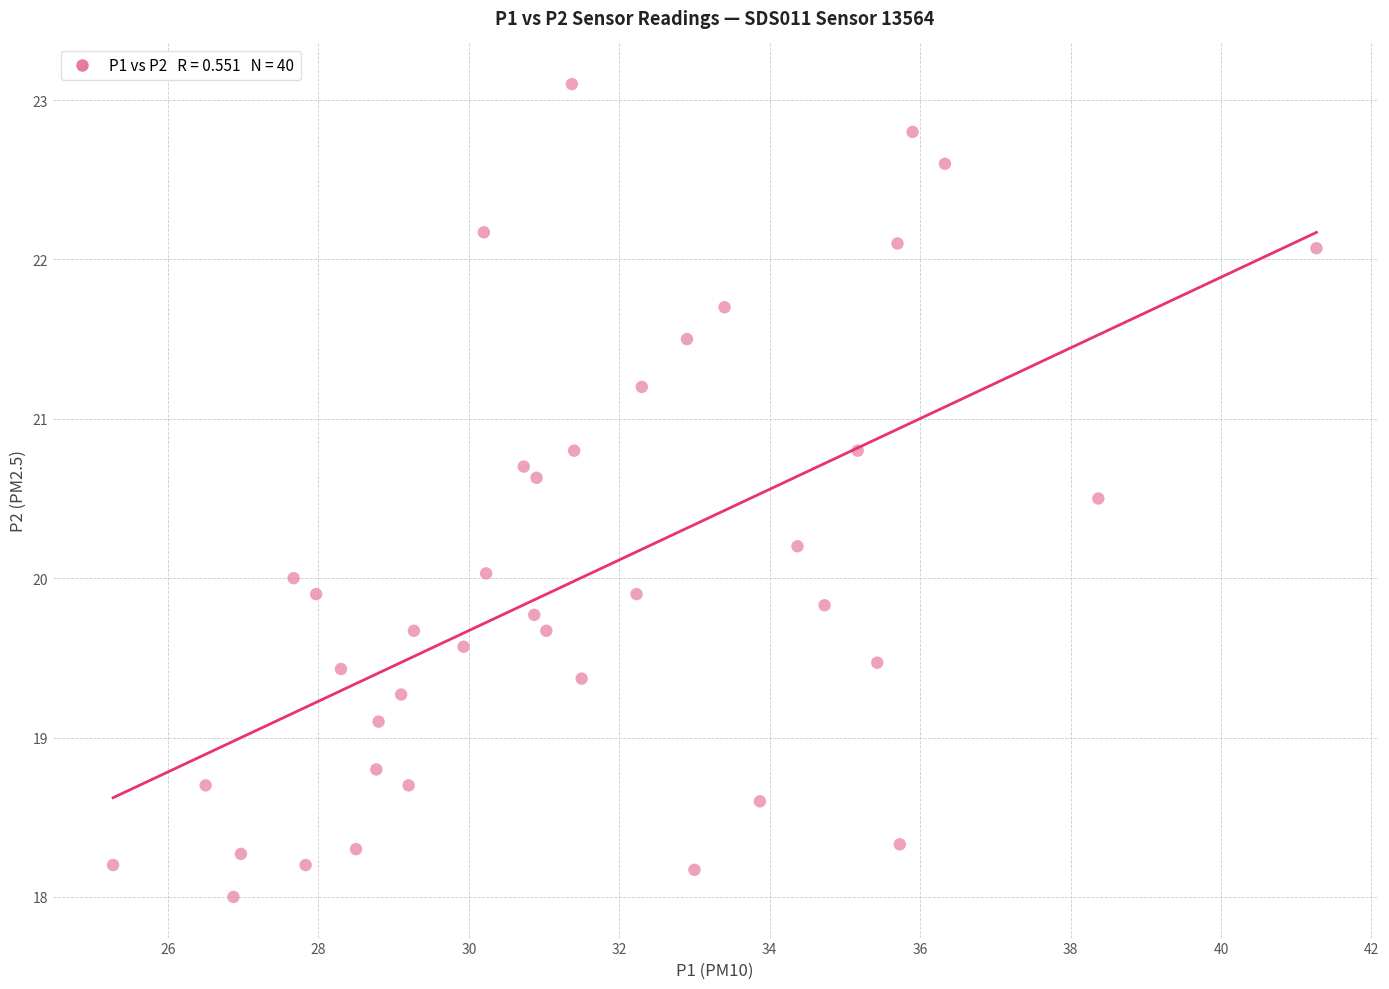

What is the range of X values (max minus min)?

16.0